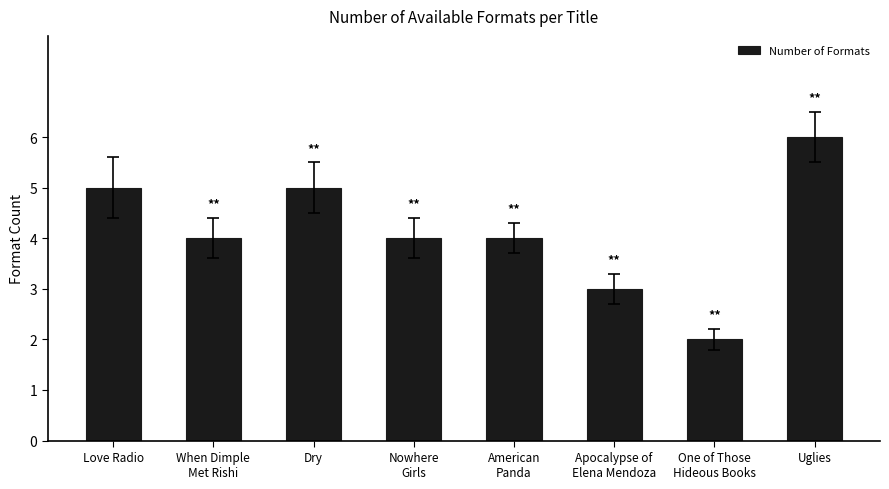

How many bars are there in total?

8